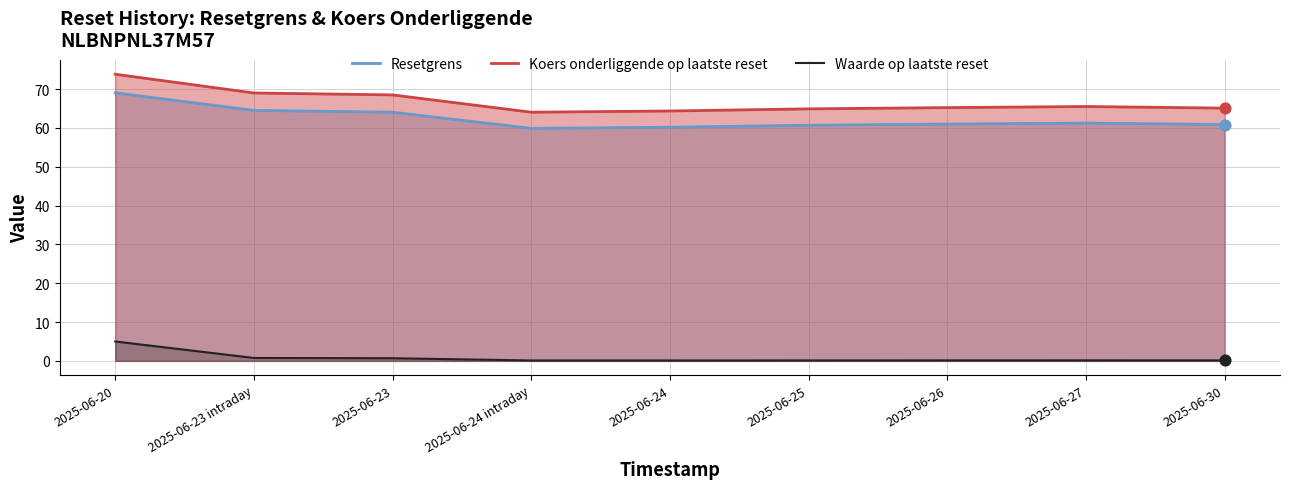

Which series contains the lowest Y value?

Waarde op laatste reset